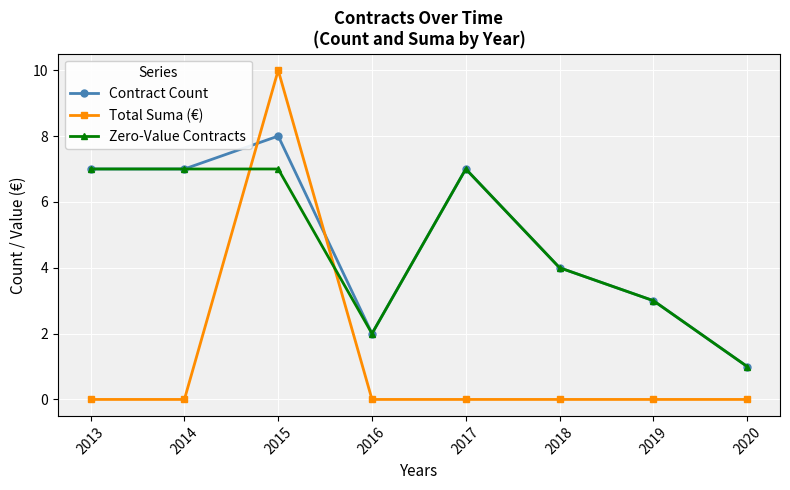

List the series in order of their peak value, highest first.

Total Suma (€), Contract Count, Zero-Value Contracts